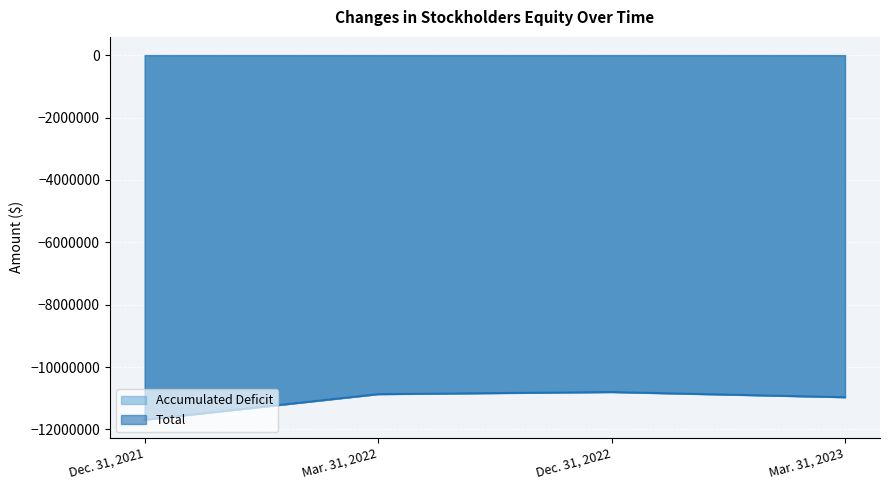

At which label is Accumulated Deficit closest to -11244474?

Mar. 31, 2023